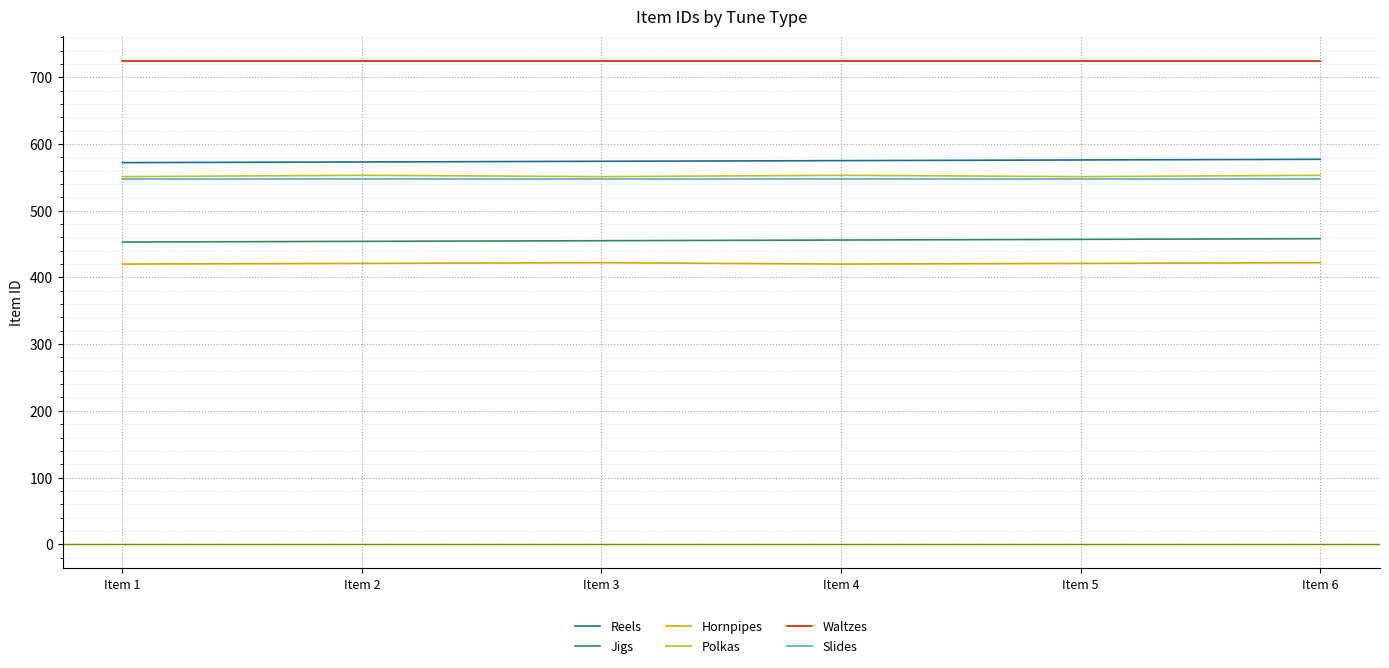

What is the minimum value for Hornpipes?

420